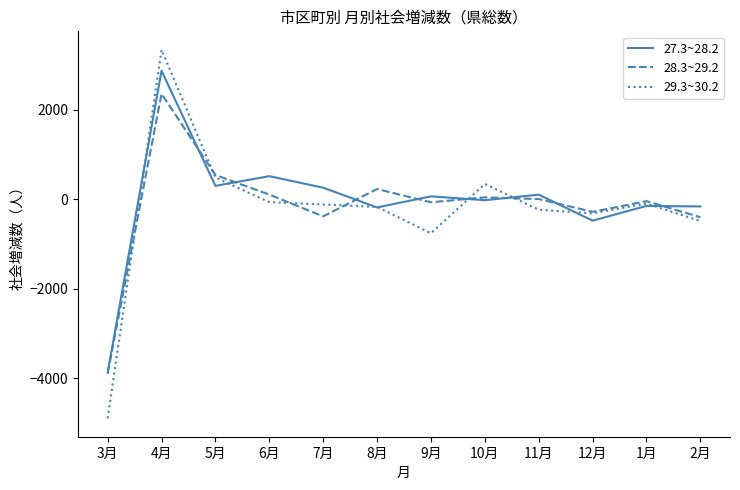

Which series has the widest spread of values?

29.3~30.2